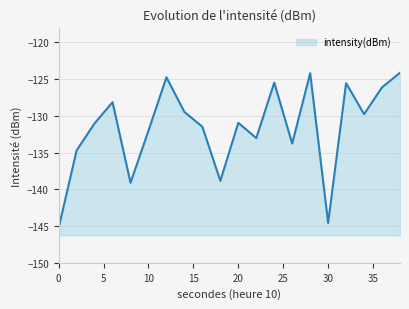

What is the average value?

-131.6